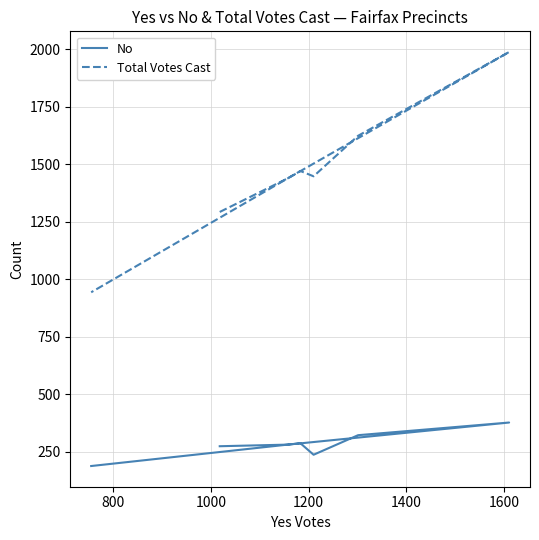

True or false: No has a value of 283 at 1800.

False